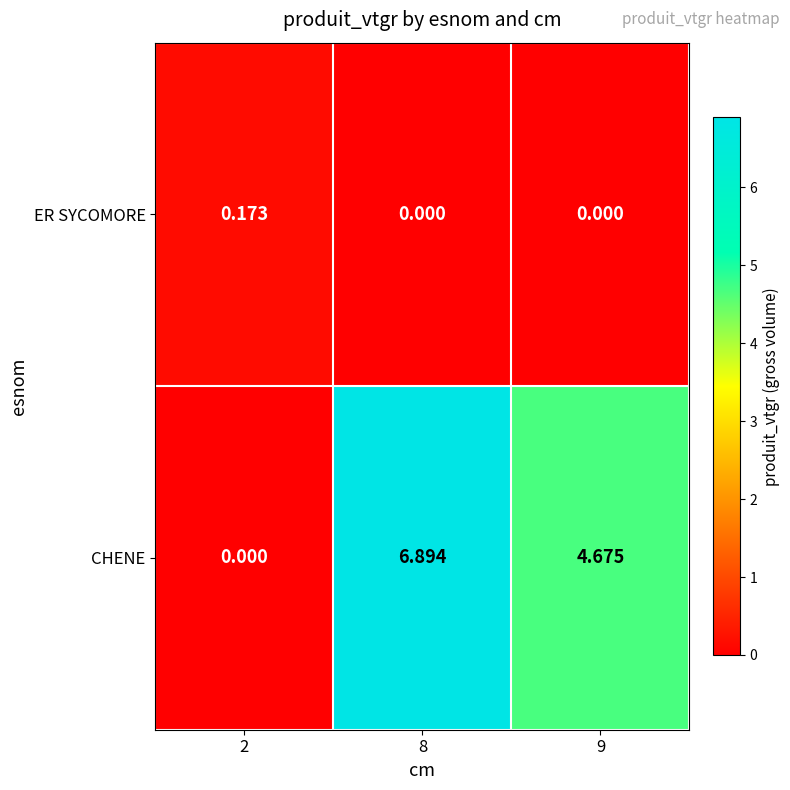

Which series changed the most between 2 and 9?

CHENE